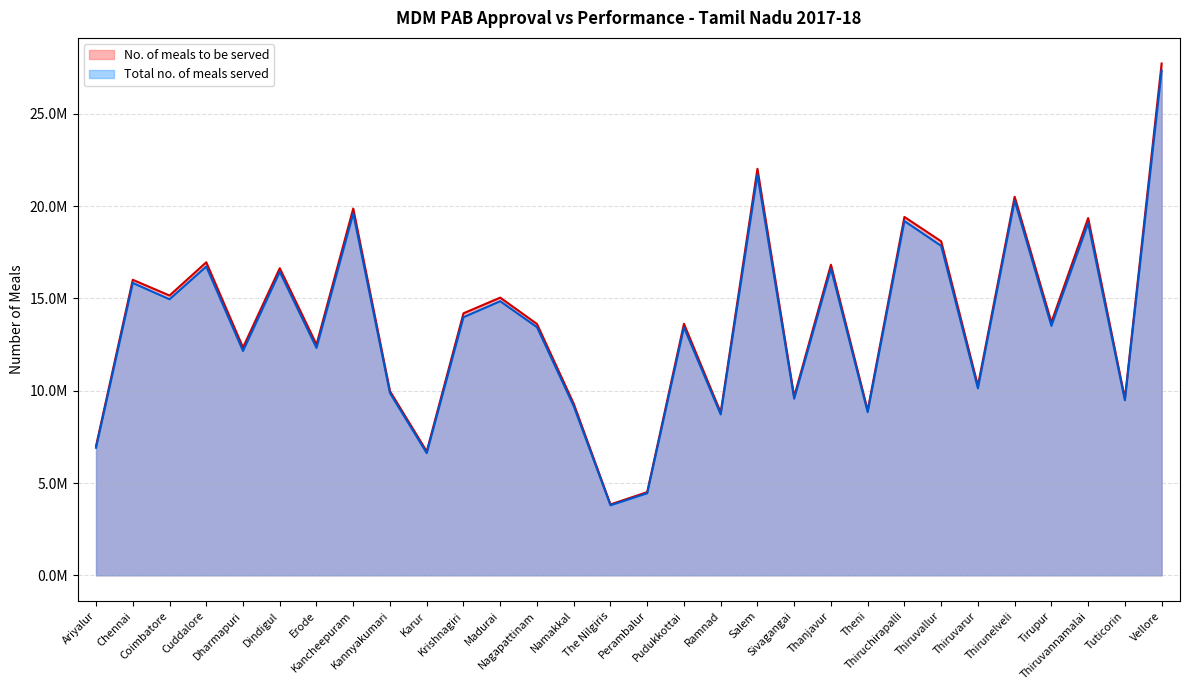

True or false: Total no. of meals served has a value of 8347639 at Dindigul.

False